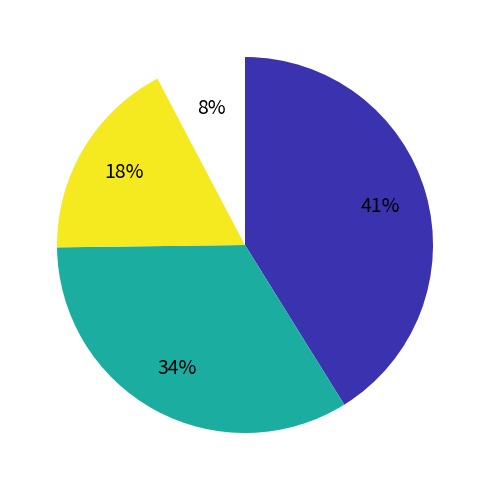

To the nearest percent, what is the difference between the largest and smallest slice percentages?

33%